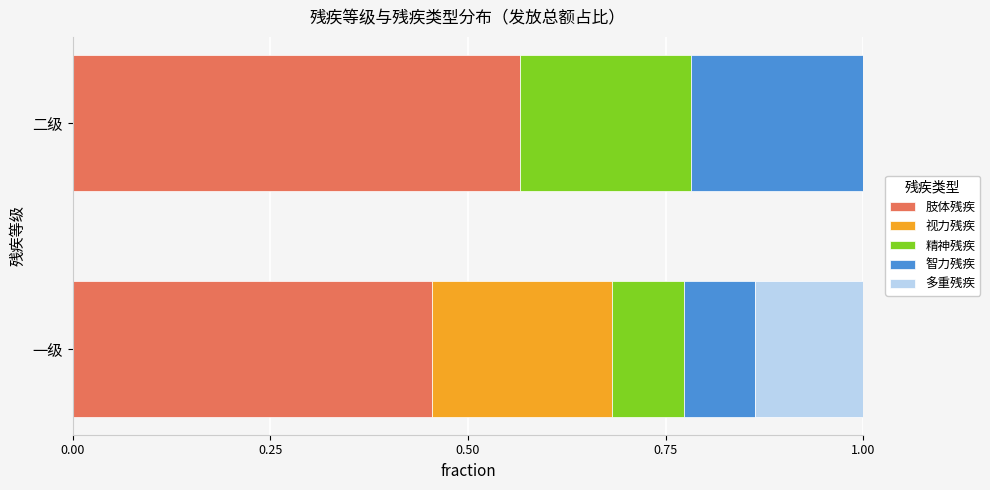

What is the total value across all series at 一级?

1.0